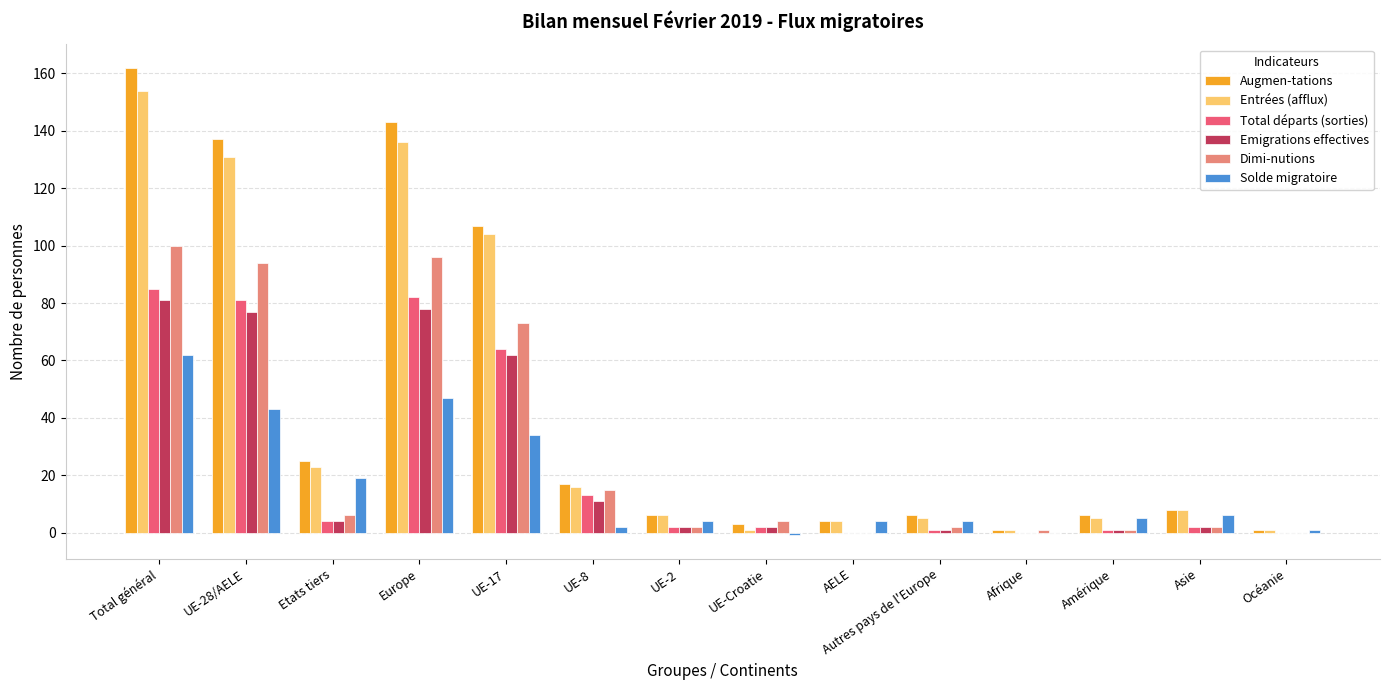

Reading left to right, extract all data points from this chart.

Augmen-tations: Total général=162	UE-28/AELE=137	Etats tiers=25	Europe=143	UE-17=107	UE-8=17	UE-2=6	UE-Croatie=3	AELE=4	Autres pays de l'Europe=6	Afrique=1	Amérique=6	Asie=8	Océanie=1
Entrées (afflux): Total général=154	UE-28/AELE=131	Etats tiers=23	Europe=136	UE-17=104	UE-8=16	UE-2=6	UE-Croatie=1	AELE=4	Autres pays de l'Europe=5	Afrique=1	Amérique=5	Asie=8	Océanie=1
Total départs (sorties): Total général=85	UE-28/AELE=81	Etats tiers=4	Europe=82	UE-17=64	UE-8=13	UE-2=2	UE-Croatie=2	AELE=0	Autres pays de l'Europe=1	Afrique=0	Amérique=1	Asie=2	Océanie=0
Emigrations effectives: Total général=81	UE-28/AELE=77	Etats tiers=4	Europe=78	UE-17=62	UE-8=11	UE-2=2	UE-Croatie=2	AELE=0	Autres pays de l'Europe=1	Afrique=0	Amérique=1	Asie=2	Océanie=0
Dimi-nutions: Total général=100	UE-28/AELE=94	Etats tiers=6	Europe=96	UE-17=73	UE-8=15	UE-2=2	UE-Croatie=4	AELE=0	Autres pays de l'Europe=2	Afrique=1	Amérique=1	Asie=2	Océanie=0
Solde migratoire: Total général=62	UE-28/AELE=43	Etats tiers=19	Europe=47	UE-17=34	UE-8=2	UE-2=4	UE-Croatie=-1	AELE=4	Autres pays de l'Europe=4	Afrique=0	Amérique=5	Asie=6	Océanie=1